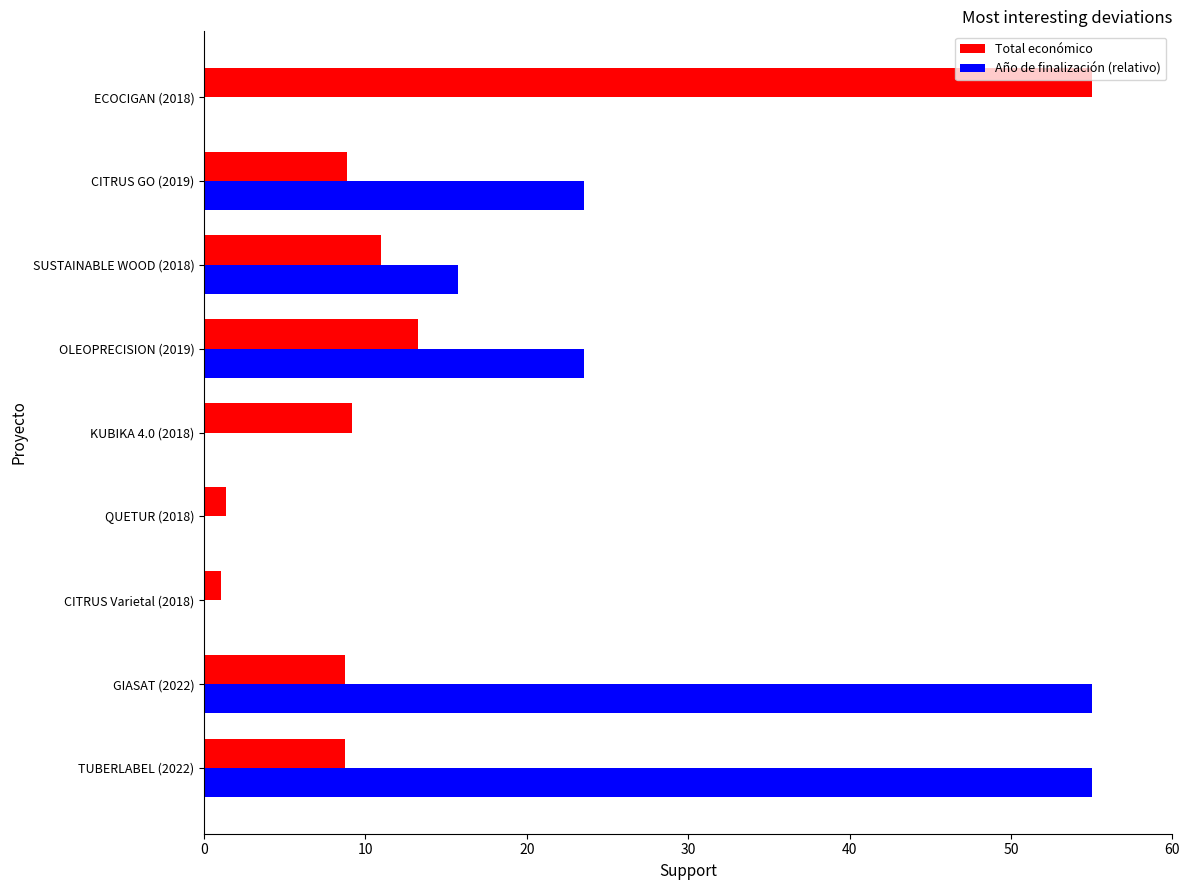

True or false: Año de finalización (relativo) has a value of 30.1 at QUETUR (2018).

False